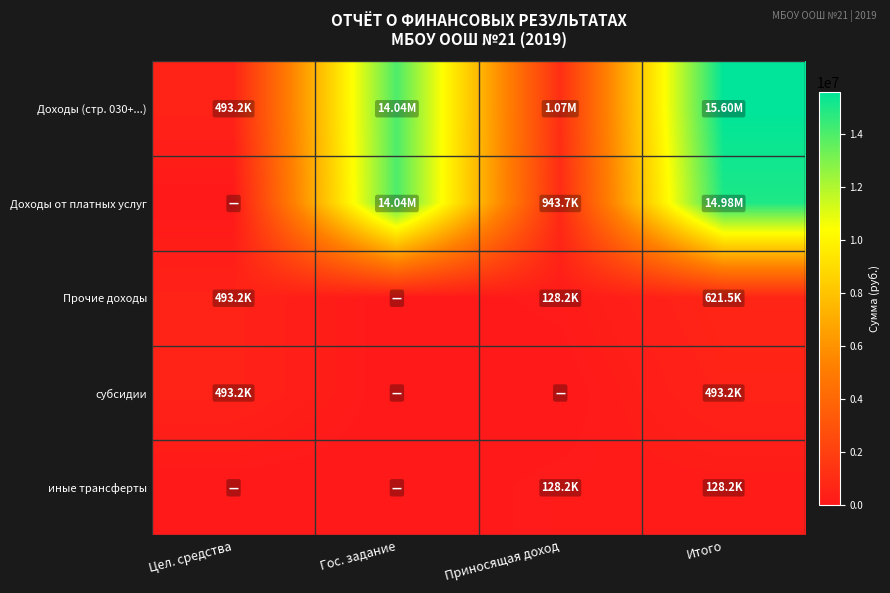

Which series has the largest total across all categories?

Доходы (стр. 030+...)